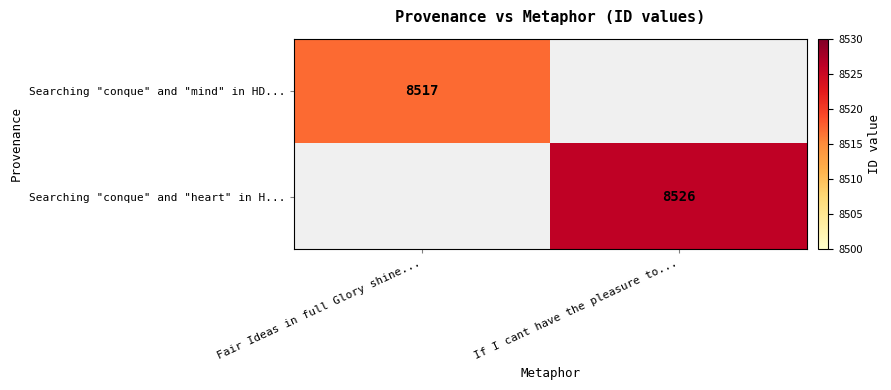

True or false: Searching "conque" and "heart" in H... has a value of 4488 at If I cant have the pleasure to....

False